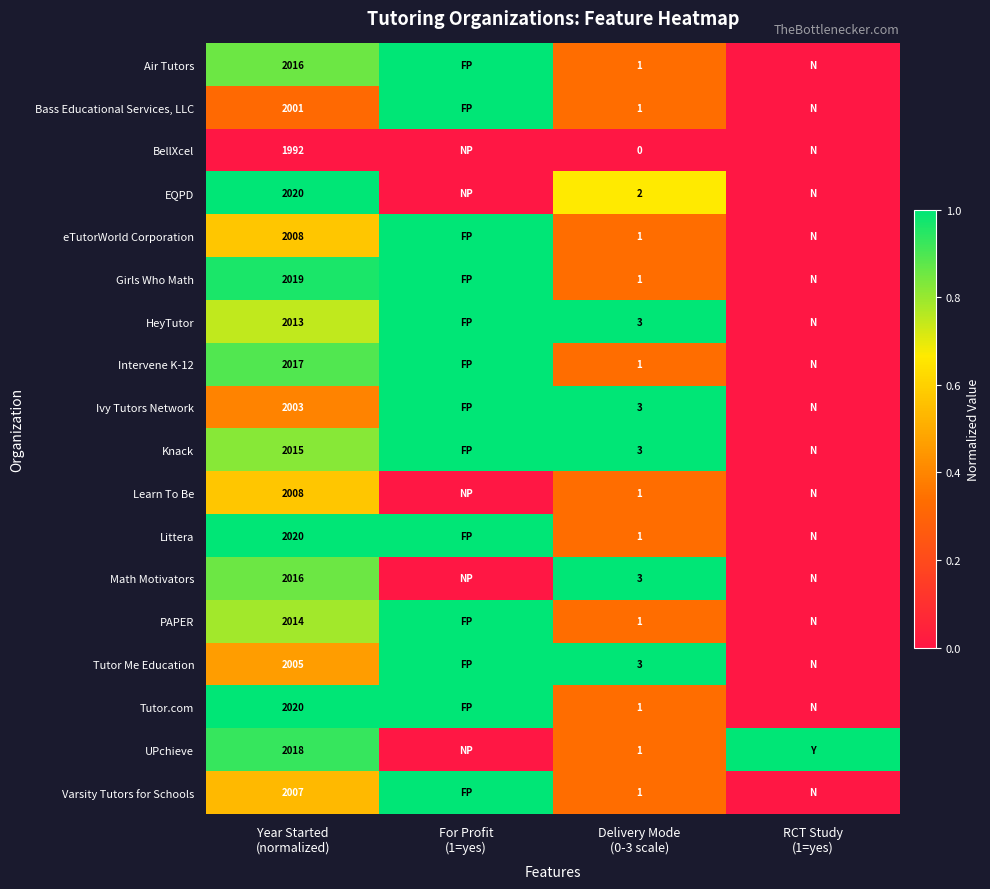

Read the eTutorWorld Corporation value at Delivery Mode (0-3 scale).

0.3